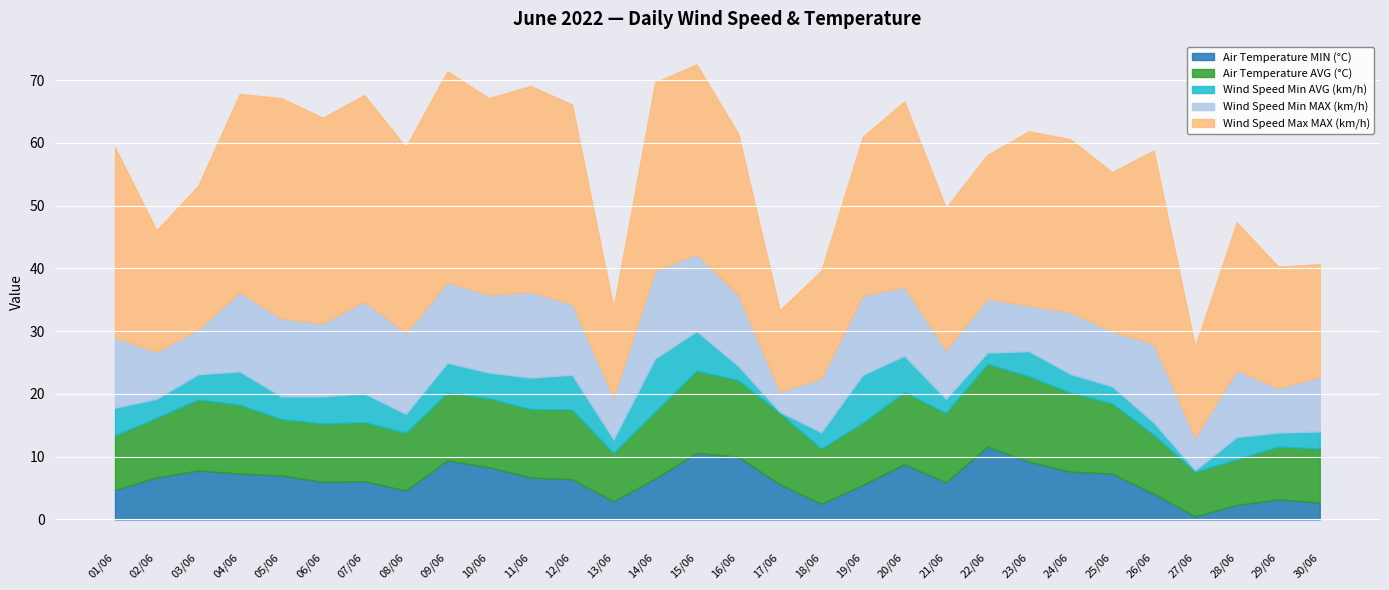

What is the difference between the maximum and minimum values in the Air Temperature AVG (°C) series?

6.5